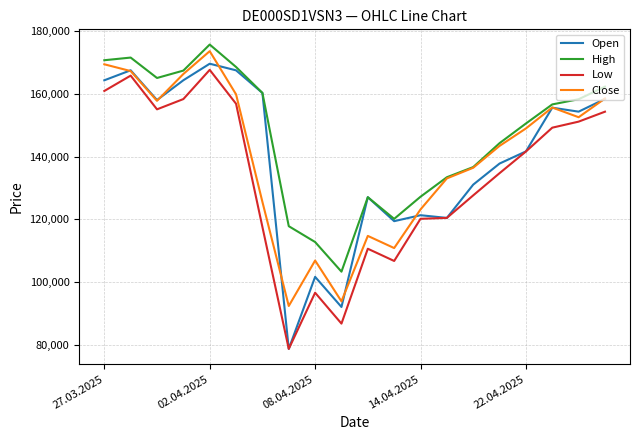

True or false: Low and High cross at least once.

False